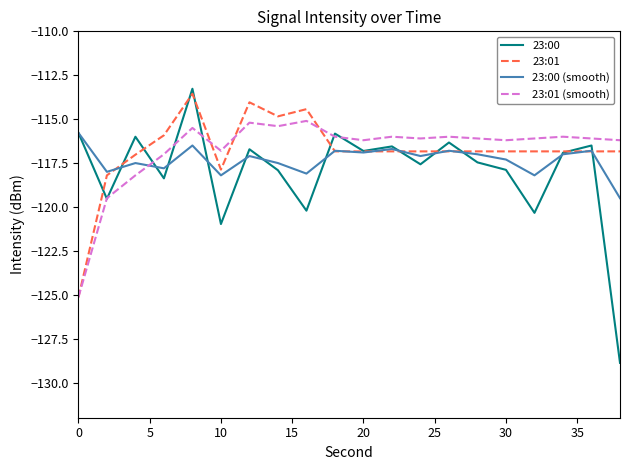

What is the smallest value displayed?

-128.9